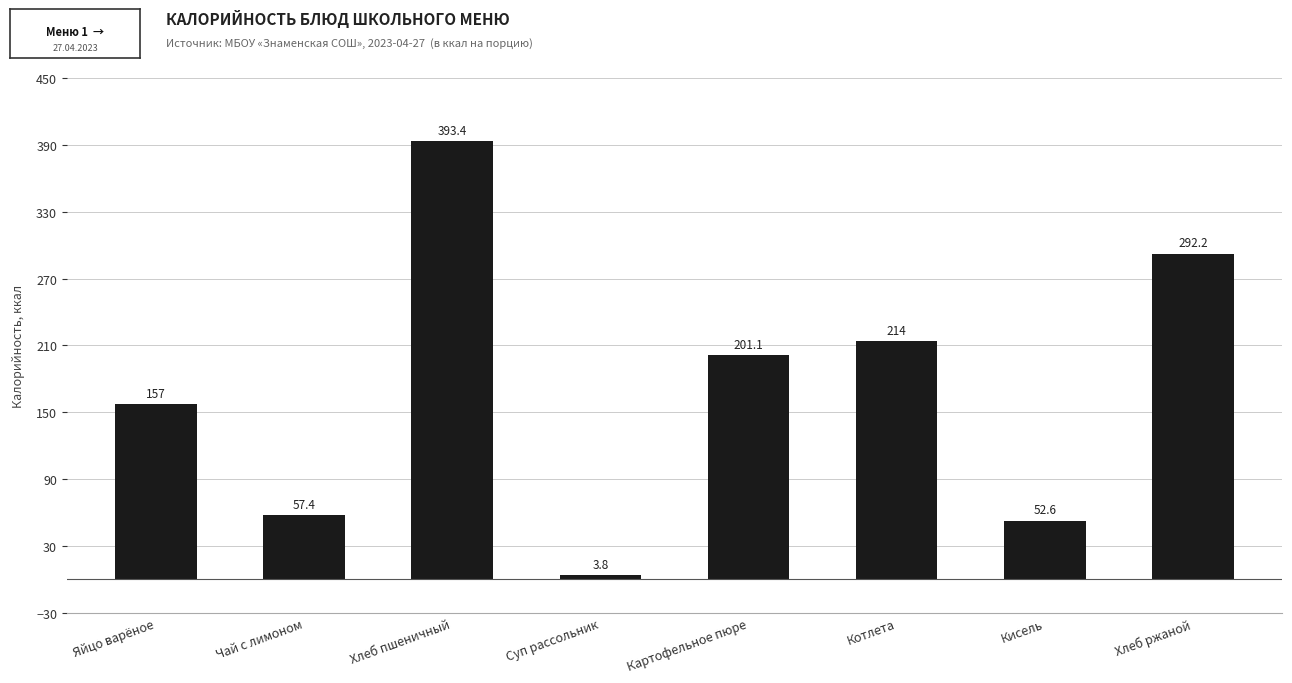

What is the sum of the values at Чай с лимоном and Яйцо варёное?

214.4